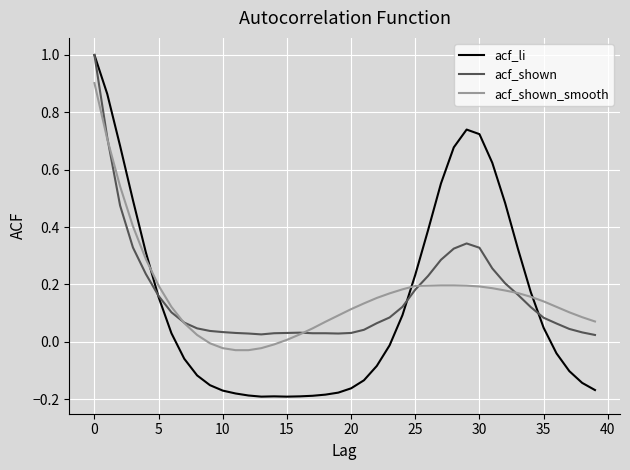

What is the maximum value shown in the chart?

1.0